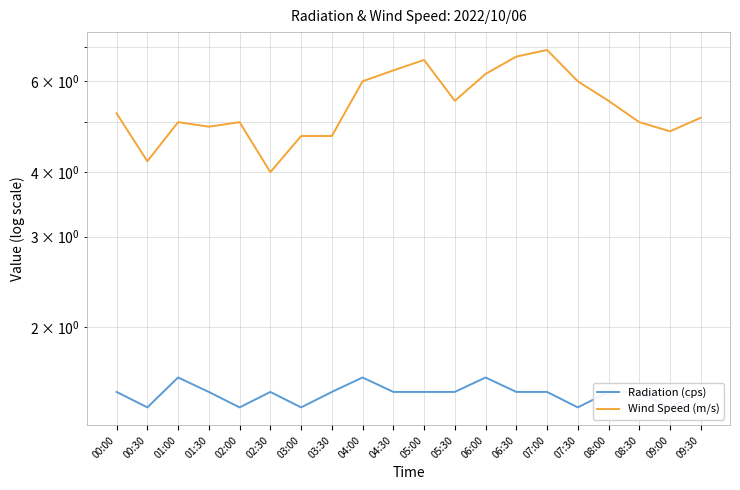

Is it true that Radiation (cps) equals 1.5 at 06:30?

True